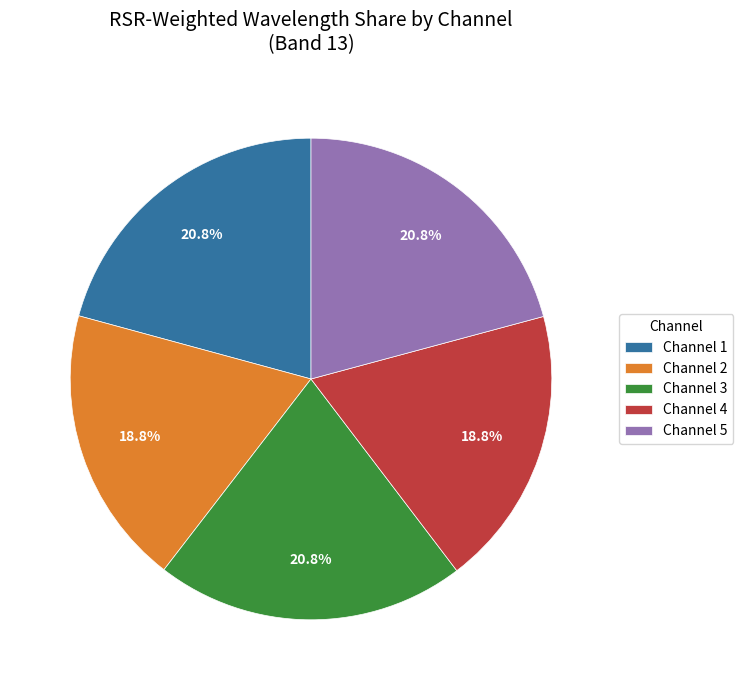

Which has a higher value, Channel 1 or Channel 2?

Channel 1